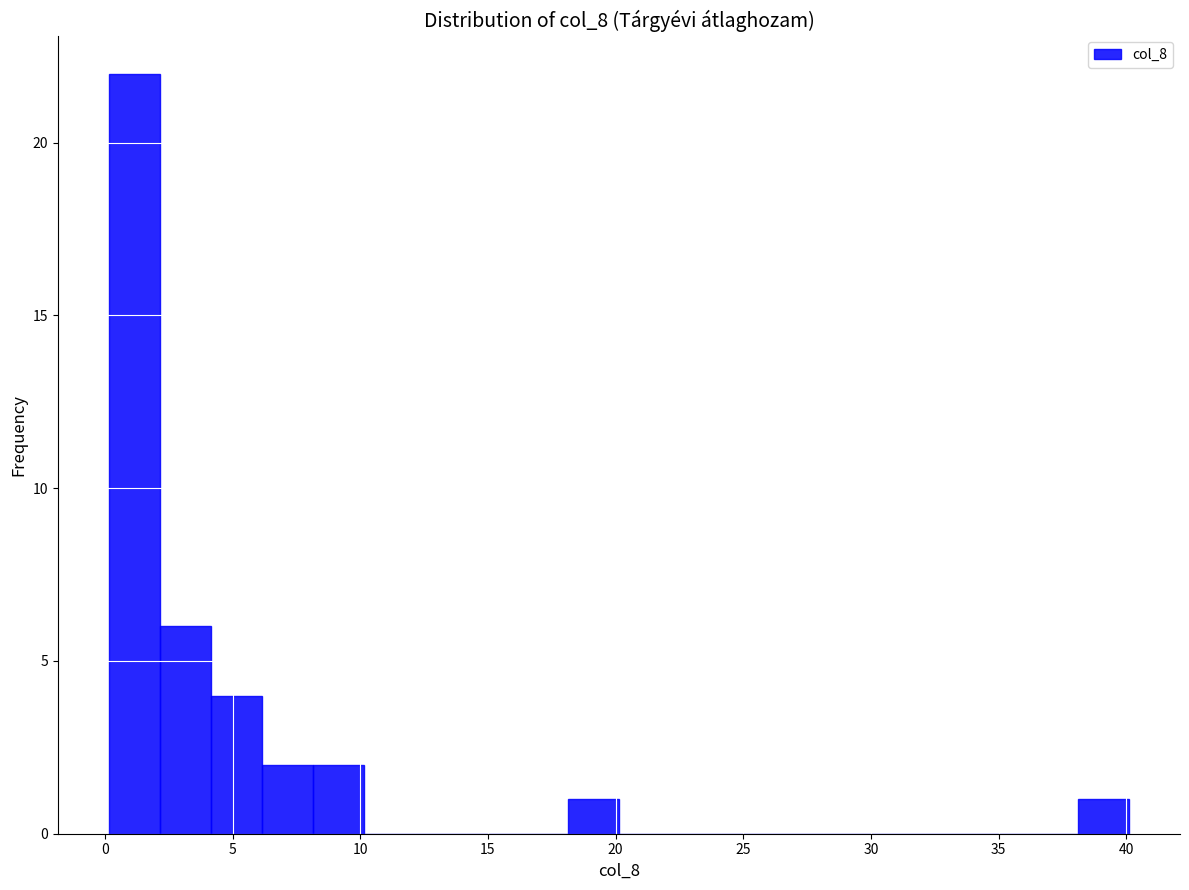

Around what value on the x-axis is the tallest bar? Give the approximate position of its centre, as read against the axis.

1.0